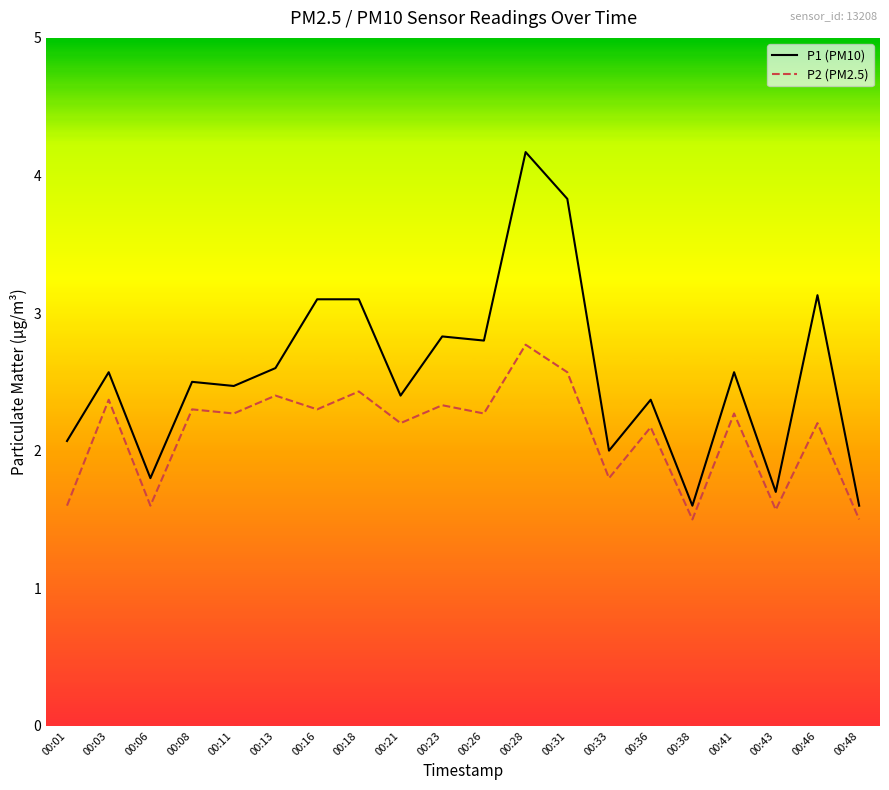

Reading right to left, transcribe all the data shown in this chart.

P1 (PM10): 00:48=1.6	00:46=3.1	00:43=1.7	00:41=2.6	00:38=1.6	00:36=2.4	00:33=2.0	00:31=3.8	00:28=4.2	00:26=2.8	00:23=2.8	00:21=2.4	00:18=3.1	00:16=3.1	00:13=2.6	00:11=2.5	00:08=2.5	00:06=1.8	00:03=2.6	00:01=2.1
P2 (PM2.5): 00:48=1.5	00:46=2.2	00:43=1.6	00:41=2.3	00:38=1.5	00:36=2.2	00:33=1.8	00:31=2.6	00:28=2.8	00:26=2.3	00:23=2.3	00:21=2.2	00:18=2.4	00:16=2.3	00:13=2.4	00:11=2.3	00:08=2.3	00:06=1.6	00:03=2.4	00:01=1.6